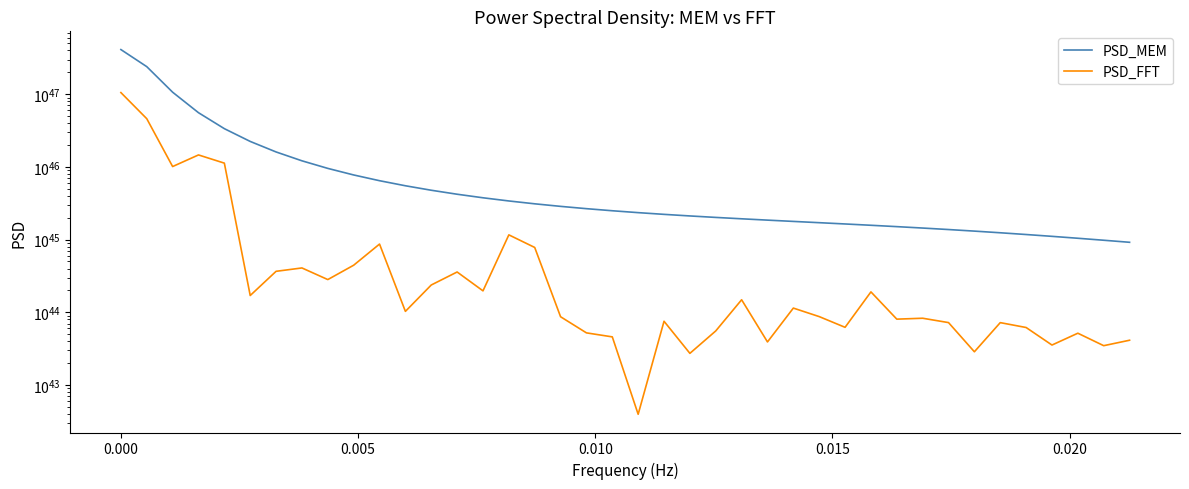

Which series has the widest spread of values?

PSD_MEM